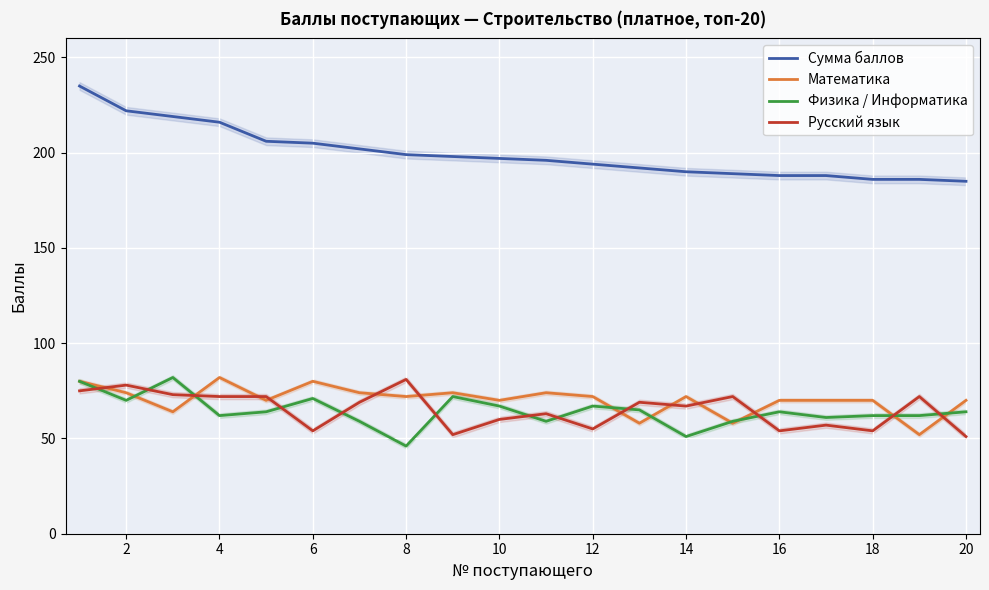

What is the difference between the maximum and minimum values in the Сумма баллов series?

50